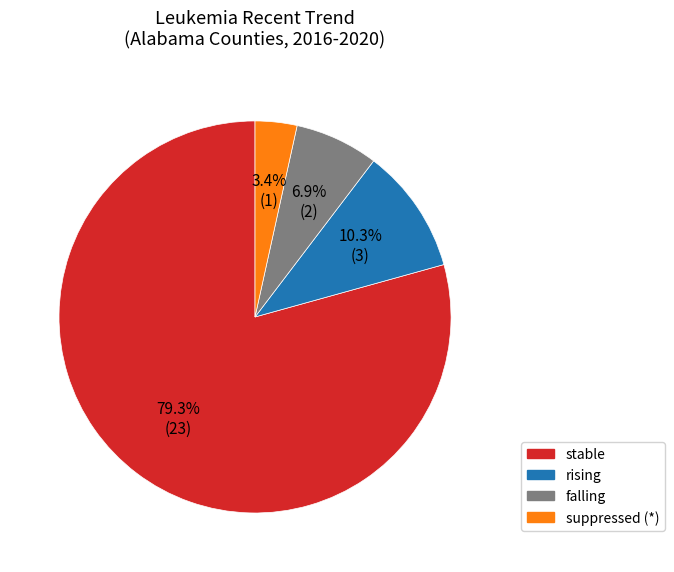

Is there a majority slice in this chart?

Yes